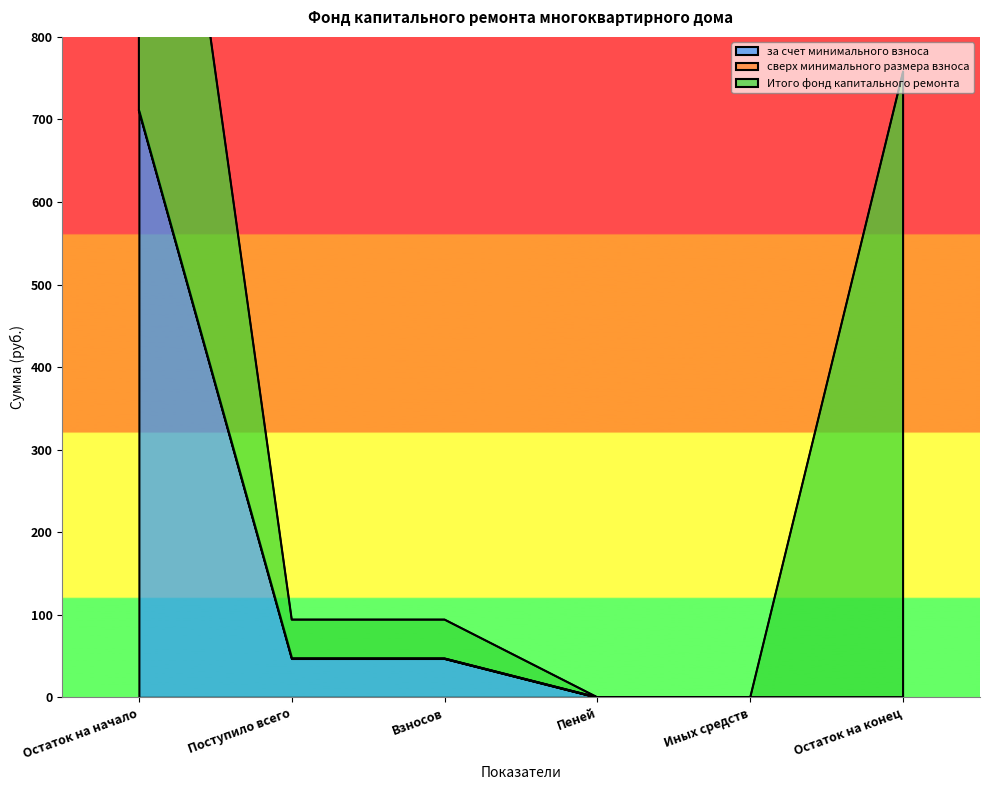

The value of за счет минимального взноса at Иных средств is 461.2. True or false?

False